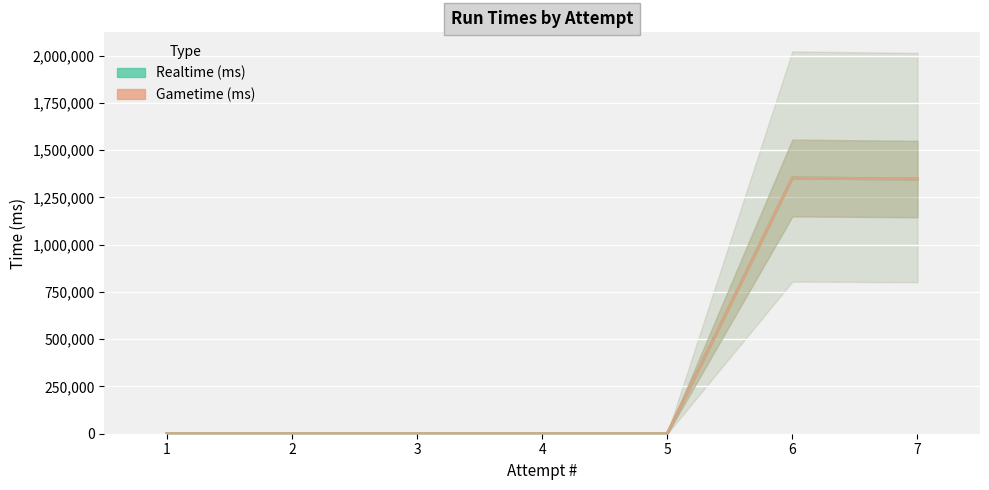

The Realtime (ms) series shows 863304 at 4. True or false?

False